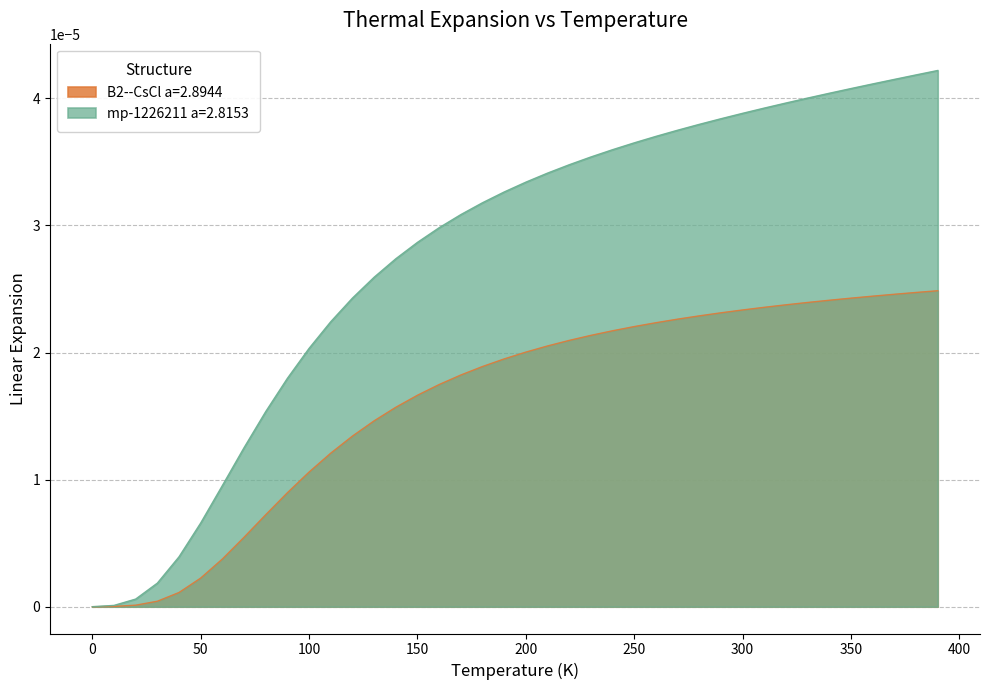

True or false: mp-1226211 a=2.8153 has a value of 0.0 at 200.0.

False